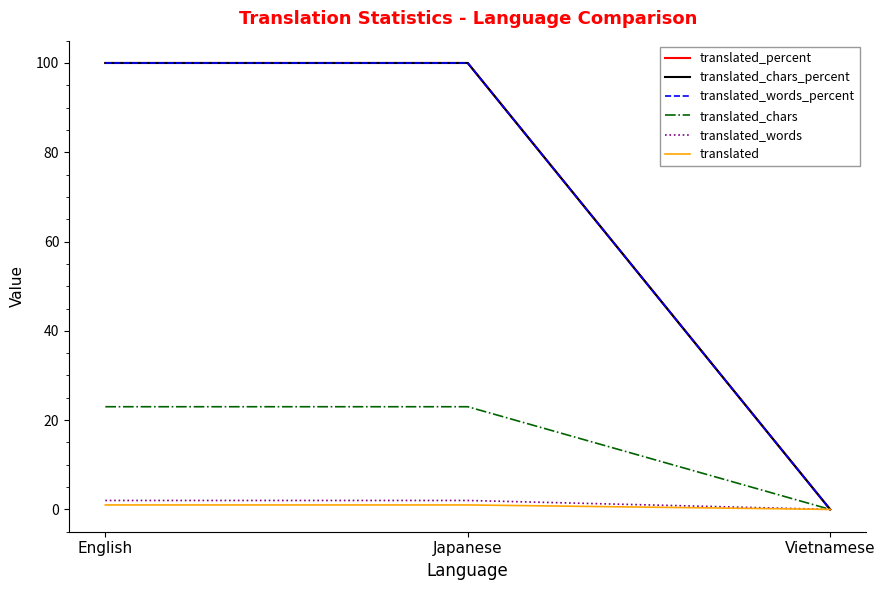

What is the label of the 2nd point from the left?

Japanese